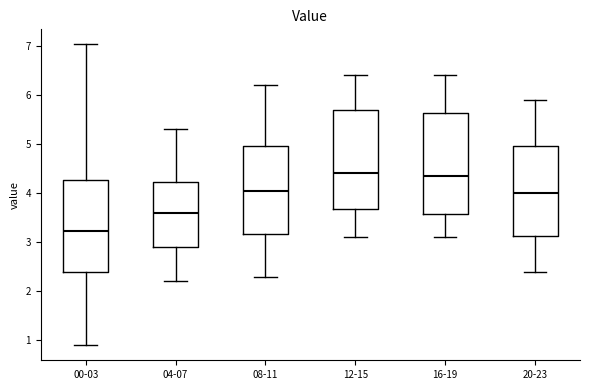

Reading left to right, transcribe this box plot: for each box, give where its median line is, the range the box spans, and where its two whiskers end, as read against the y-axis. The values are not printed on the chart, so give them approximately, as read against the axis.

00-03: median 3.2, box 2.4 to 4.3, whiskers 0.9 to 7.0
04-07: median 3.6, box 2.9 to 4.2, whiskers 2.2 to 5.3
08-11: median 4.1, box 3.2 to 5.0, whiskers 2.3 to 6.2
12-15: median 4.4, box 3.7 to 5.7, whiskers 3.1 to 6.4
16-19: median 4.4, box 3.6 to 5.6, whiskers 3.1 to 6.4
20-23: median 4.0, box 3.1 to 5.0, whiskers 2.4 to 5.9